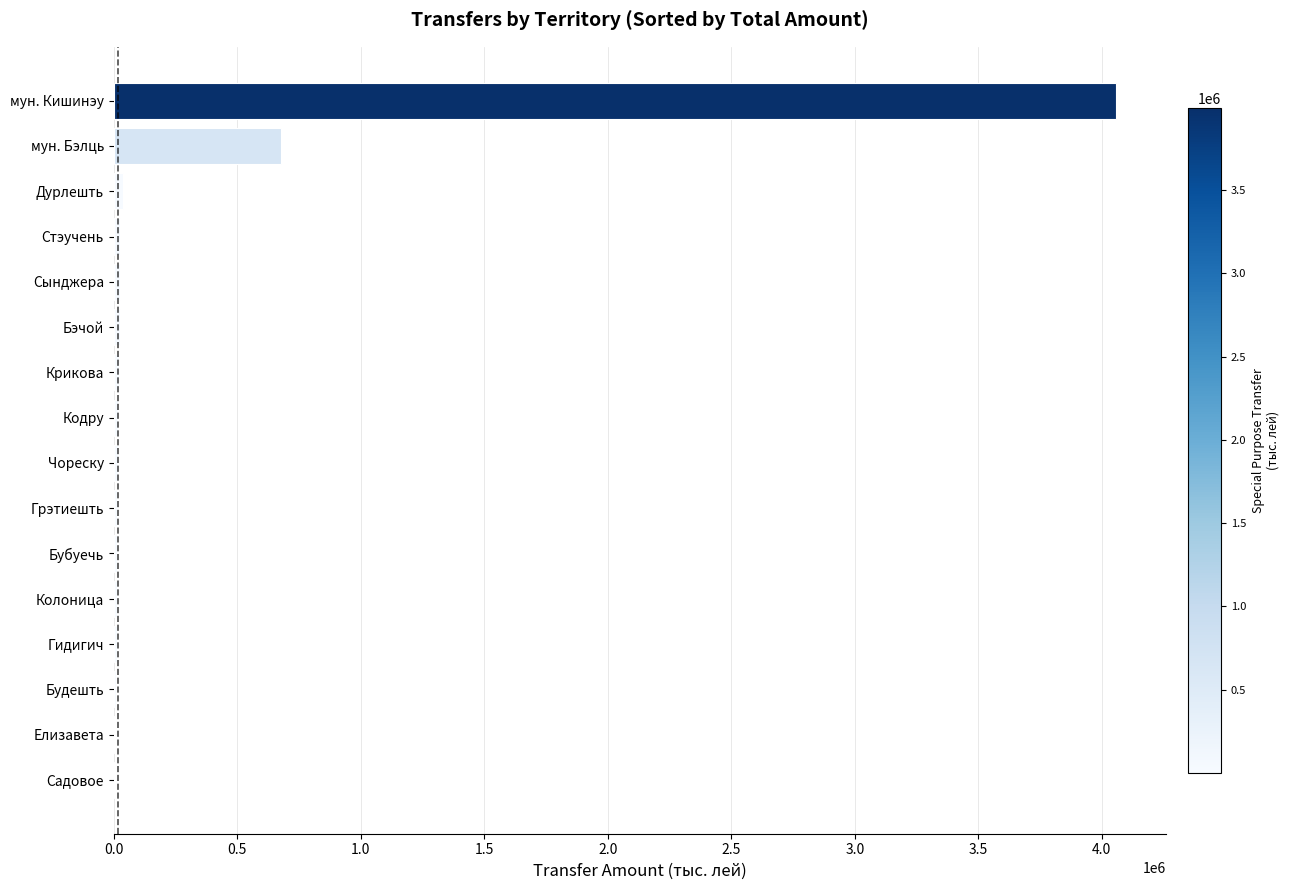

Which label corresponds to the largest value in the chart?

мун. Кишинэу